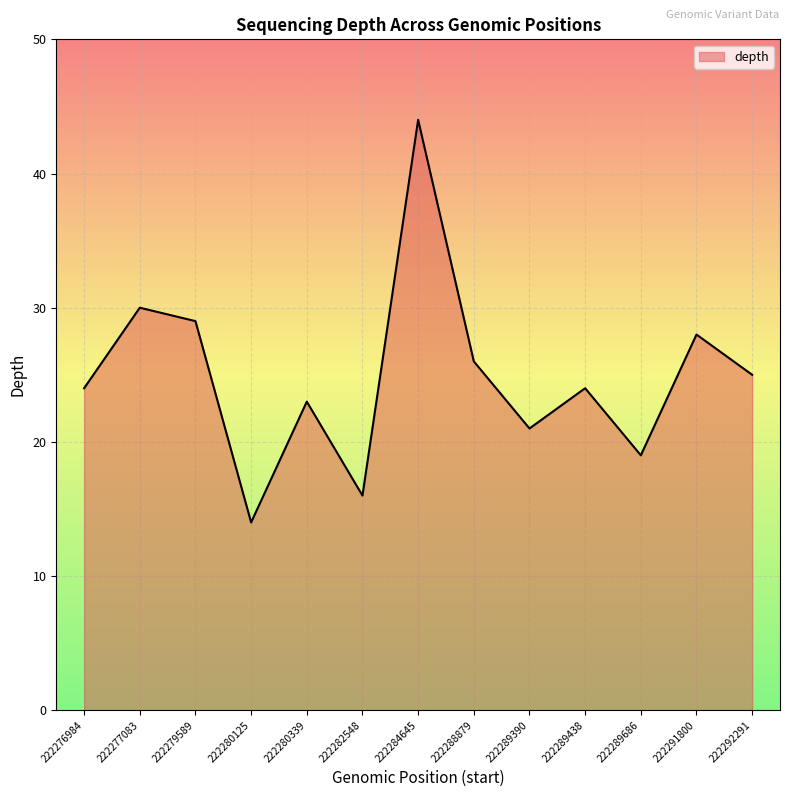

Reading left to right, extract all data points from this chart.

222276984=24	222277083=30	222279589=29	222280125=14	222280339=23	222282548=16	222284645=44	222288879=26	222289390=21	222289438=24	222289686=19	222291800=28	222292291=25